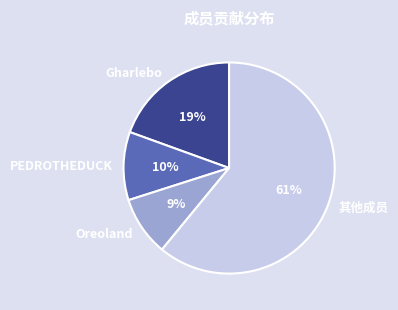

Is there a majority slice in this chart?

Yes